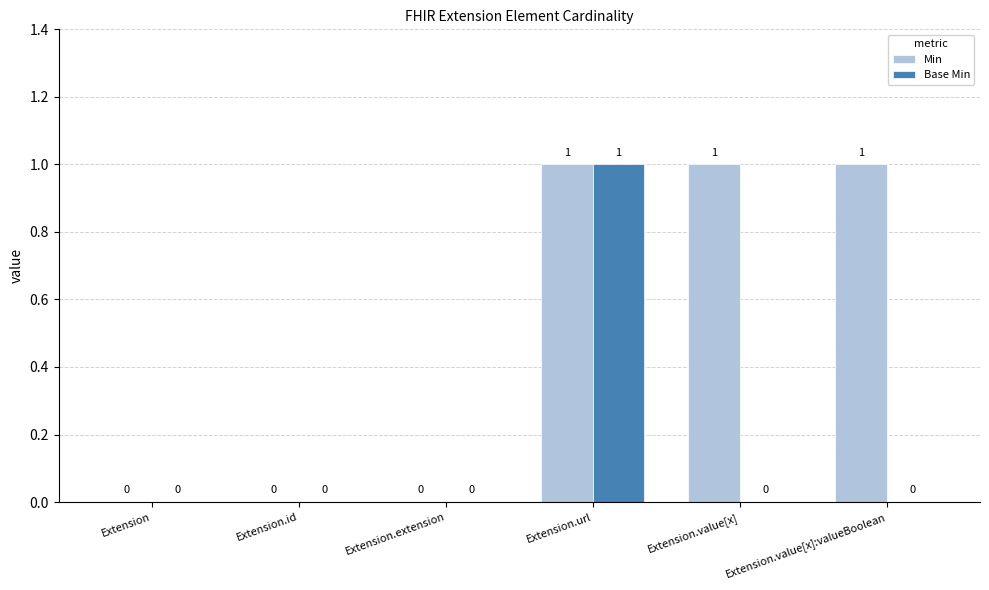

True or false: Base Min has a value of -1 at Extension.value[x]:valueBoolean.

False